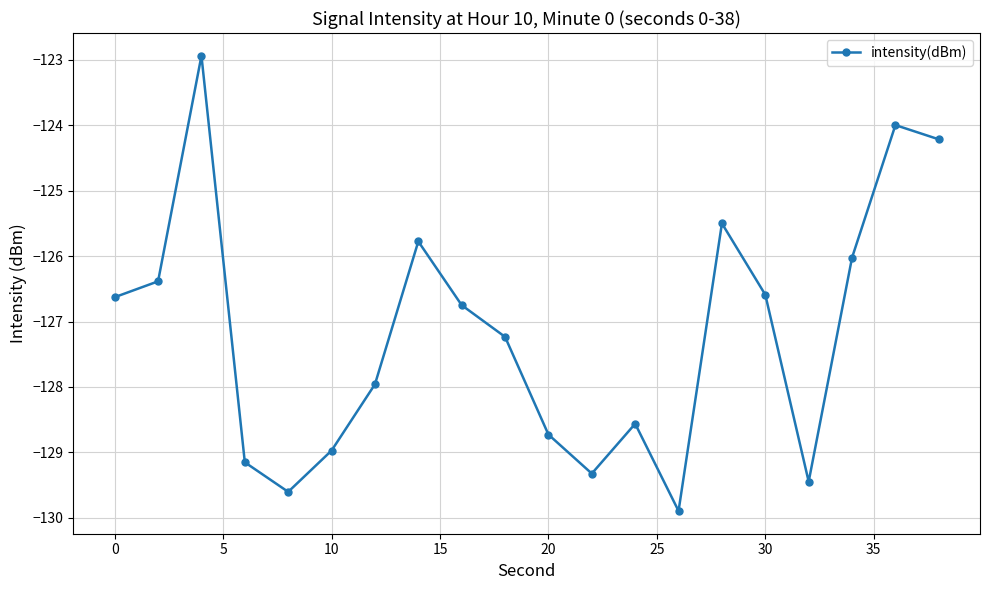

Reading left to right, what are all the values shown in this chart?

-126.6	-126.4	-122.9	-129.2	-129.6	-129.0	-128.0	-125.8	-126.7	-127.2	-128.7	-129.3	-128.6	-129.9	-125.5	-126.6	-129.4	-126.0	-124.0	-124.2